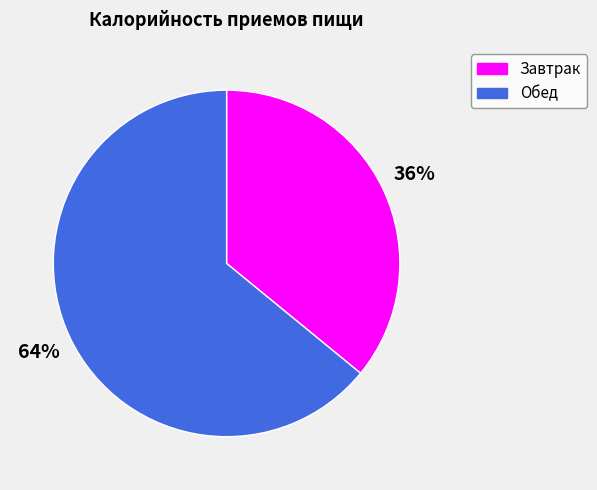

Which category has the smallest portion of the pie?

Завтрак